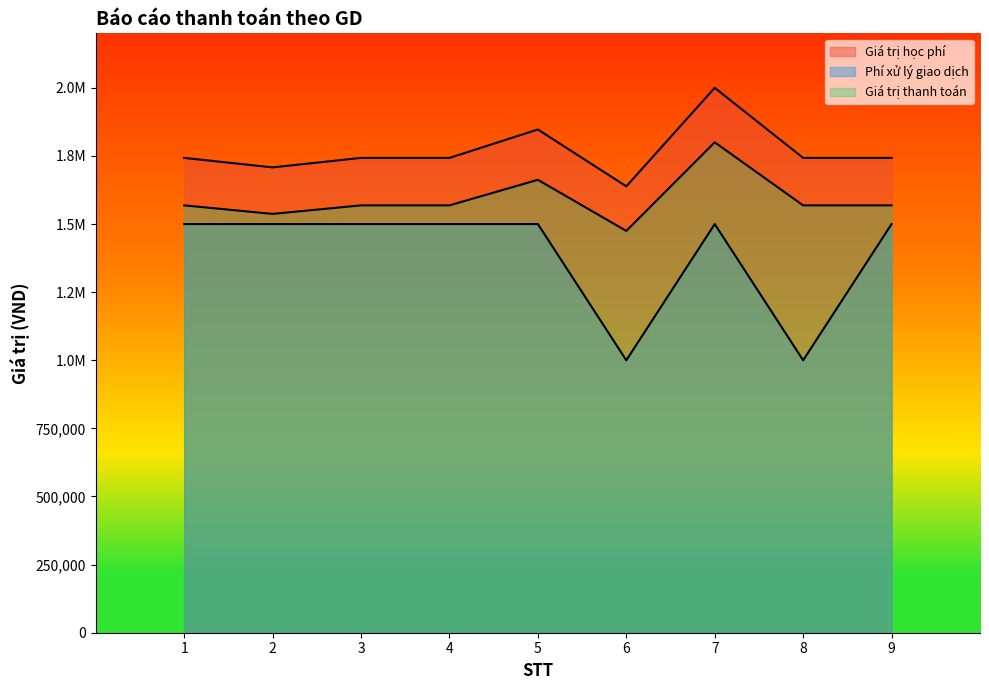

Which series has the largest total across all categories?

Giá trị học phí